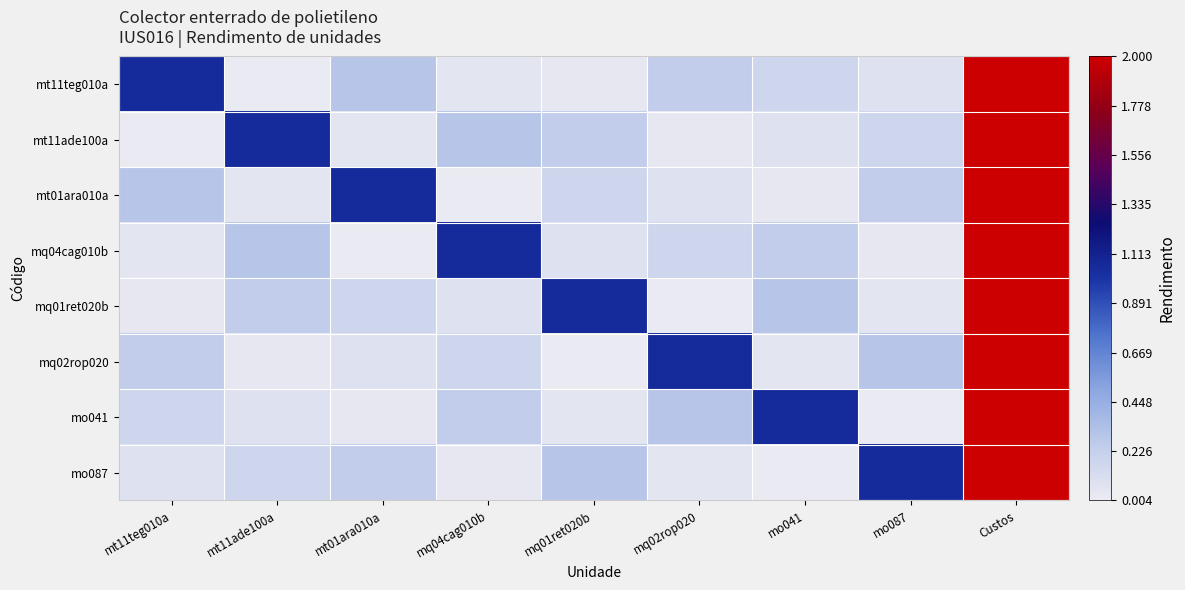

Which series has the largest range (max minus min)?

mt11teg010a